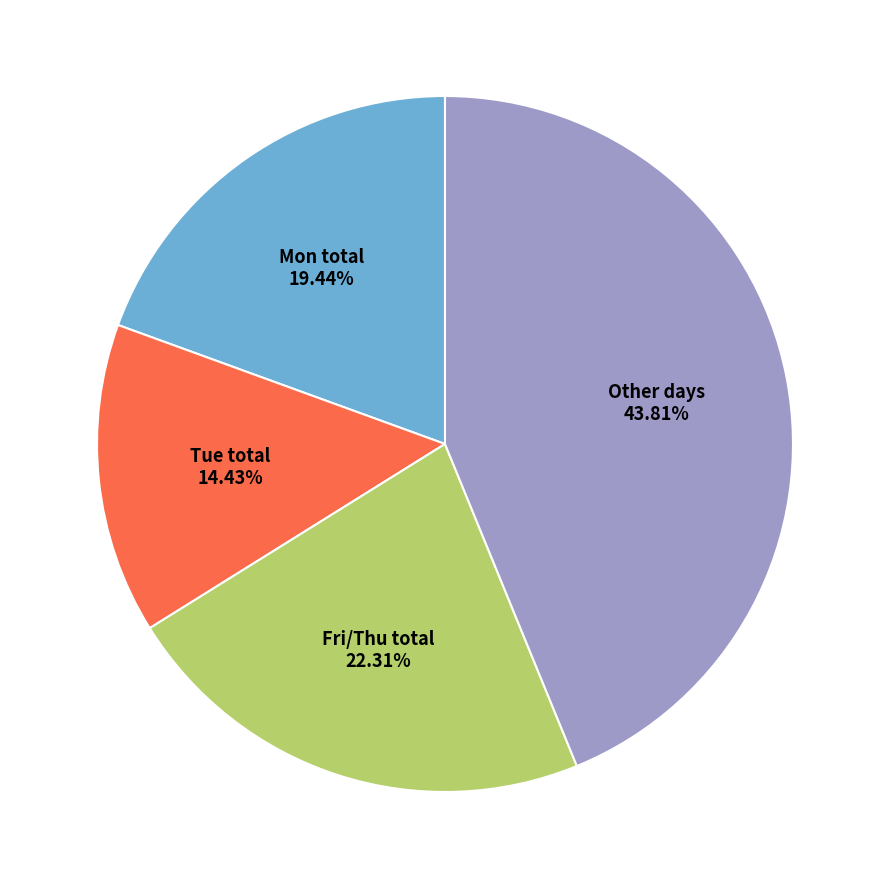

To the nearest percent, what is the difference between the largest and smallest slice percentages?

29%